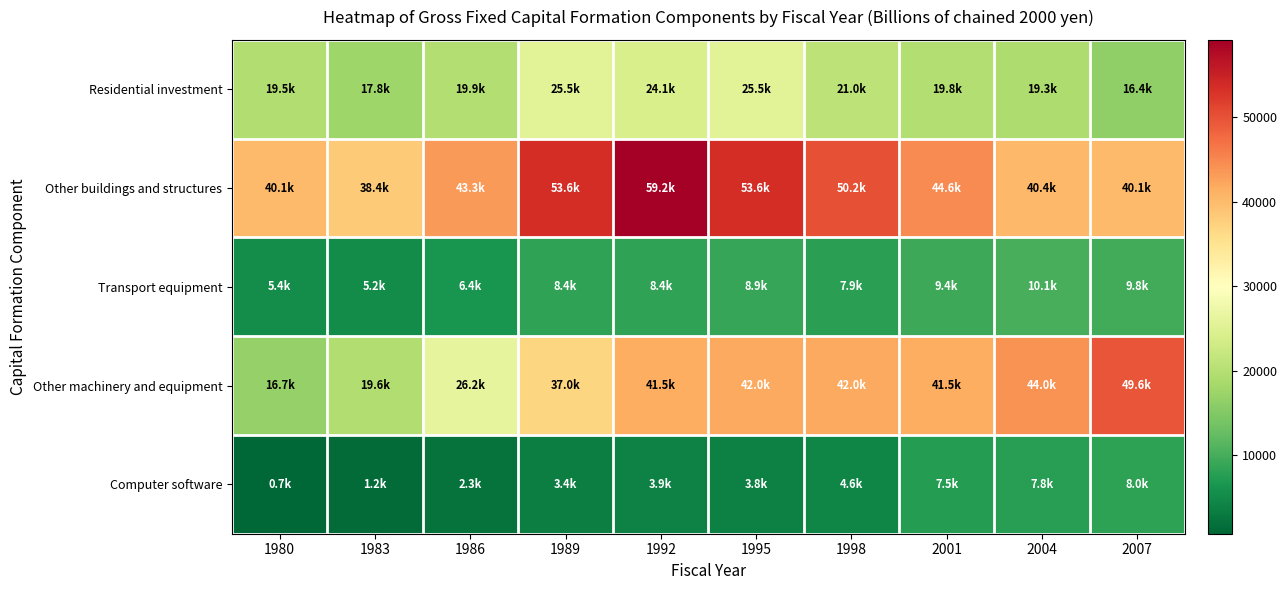

Which series has the widest spread of values?

Other machinery and equipment